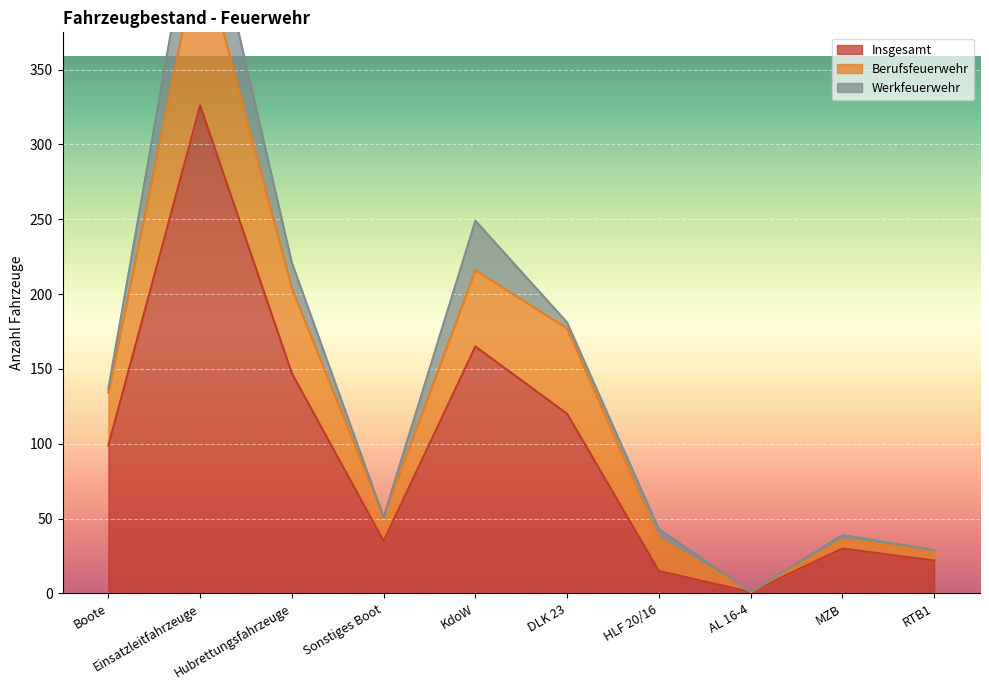

Which category has the lowest value in the Insgesamt series?

AL 16-4